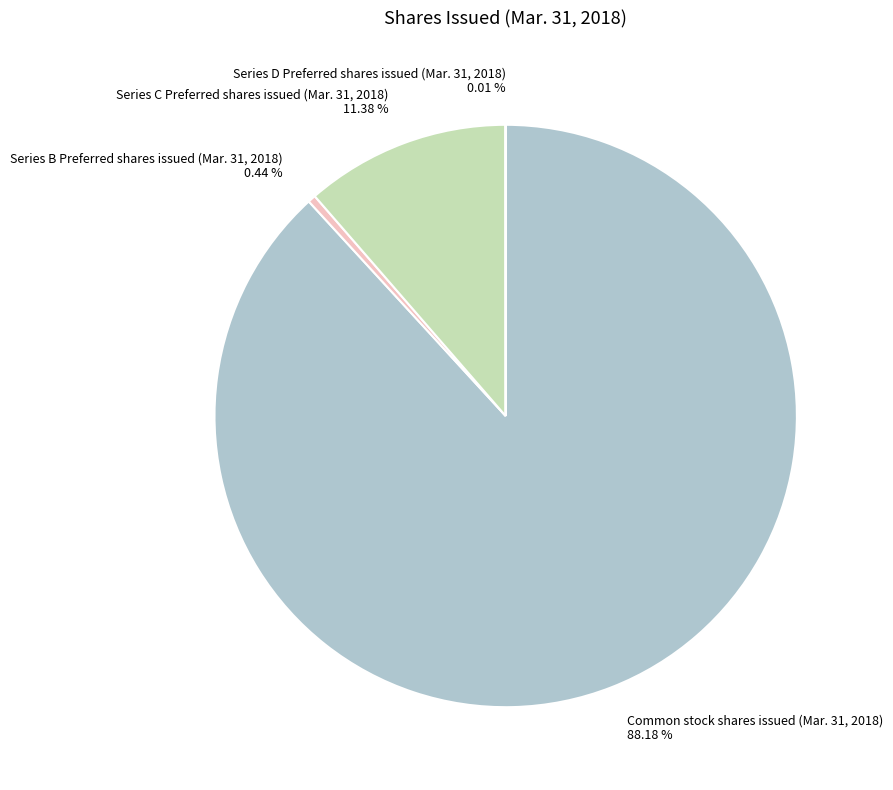

Is Common stock shares issued (Mar. 31, 2018) the majority of the pie?

Yes